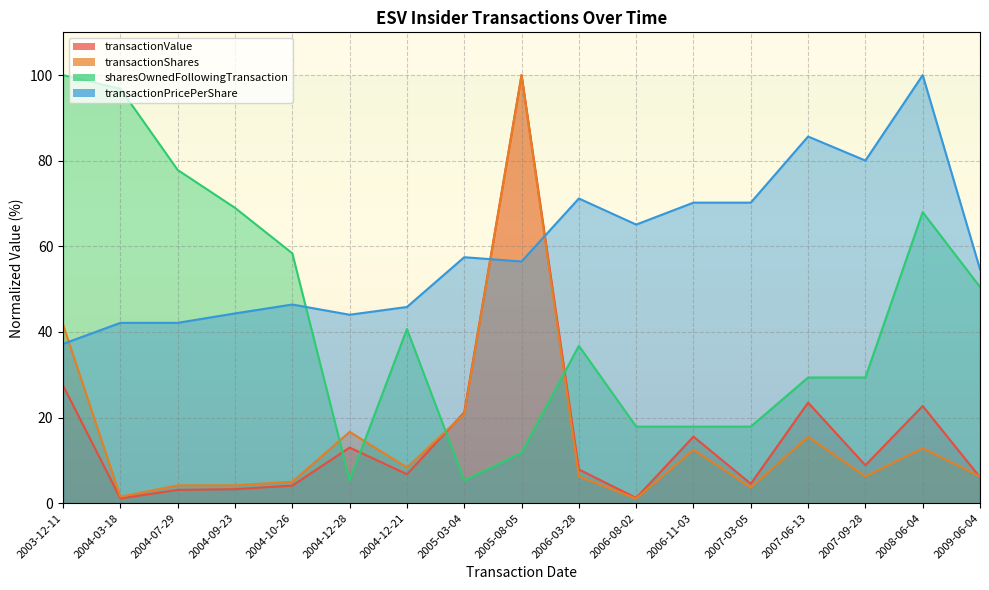

After their last crossing, which series has the higher values: sharesOwnedFollowingTransaction or transactionValue?

sharesOwnedFollowingTransaction